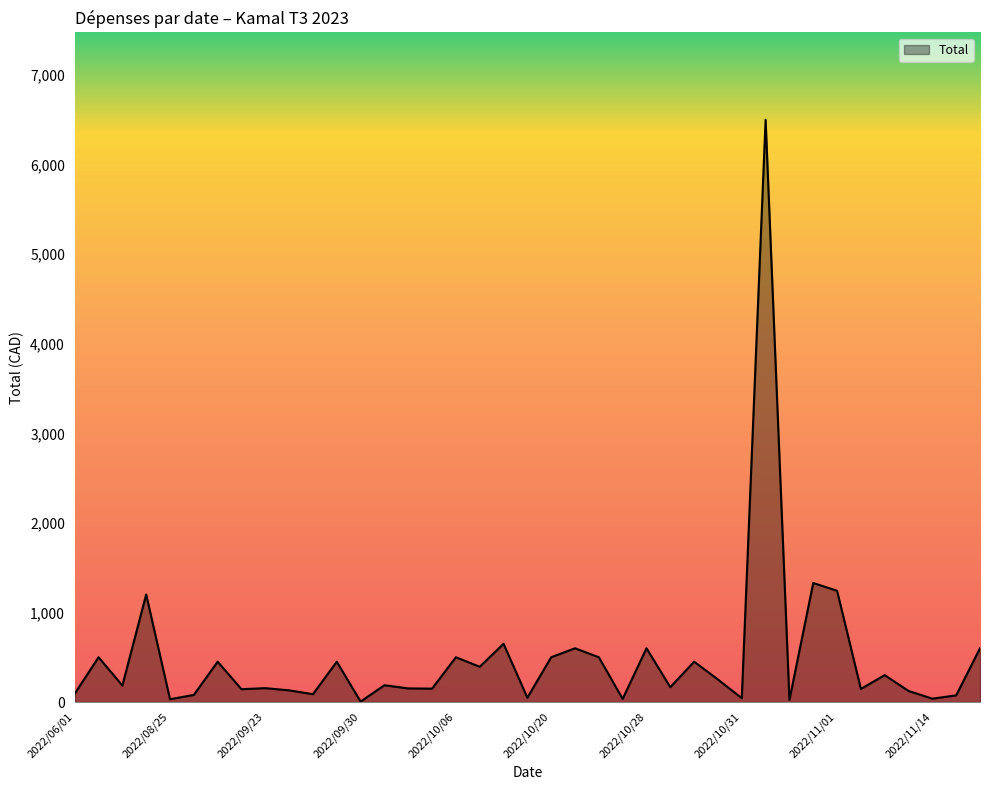

What is the difference between the maximum and minimum values?

6495.7